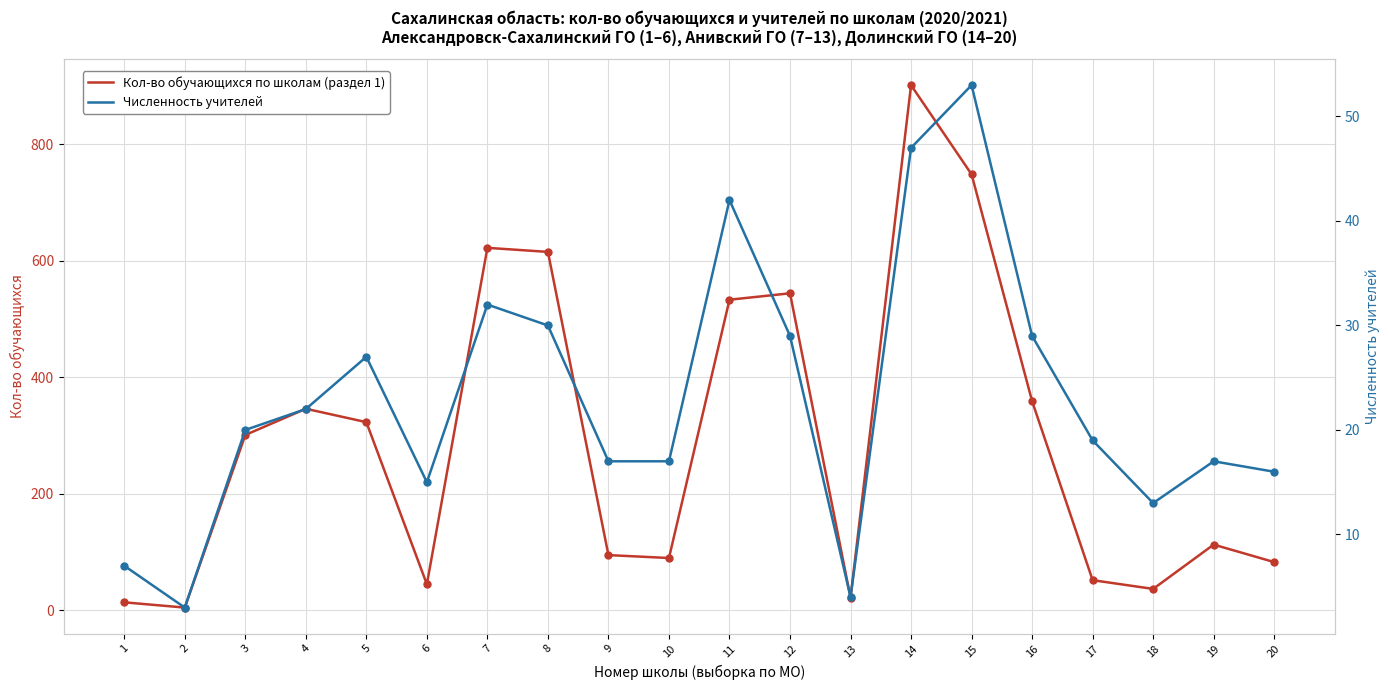

What is the spread (max minus min) of values at 13?

18